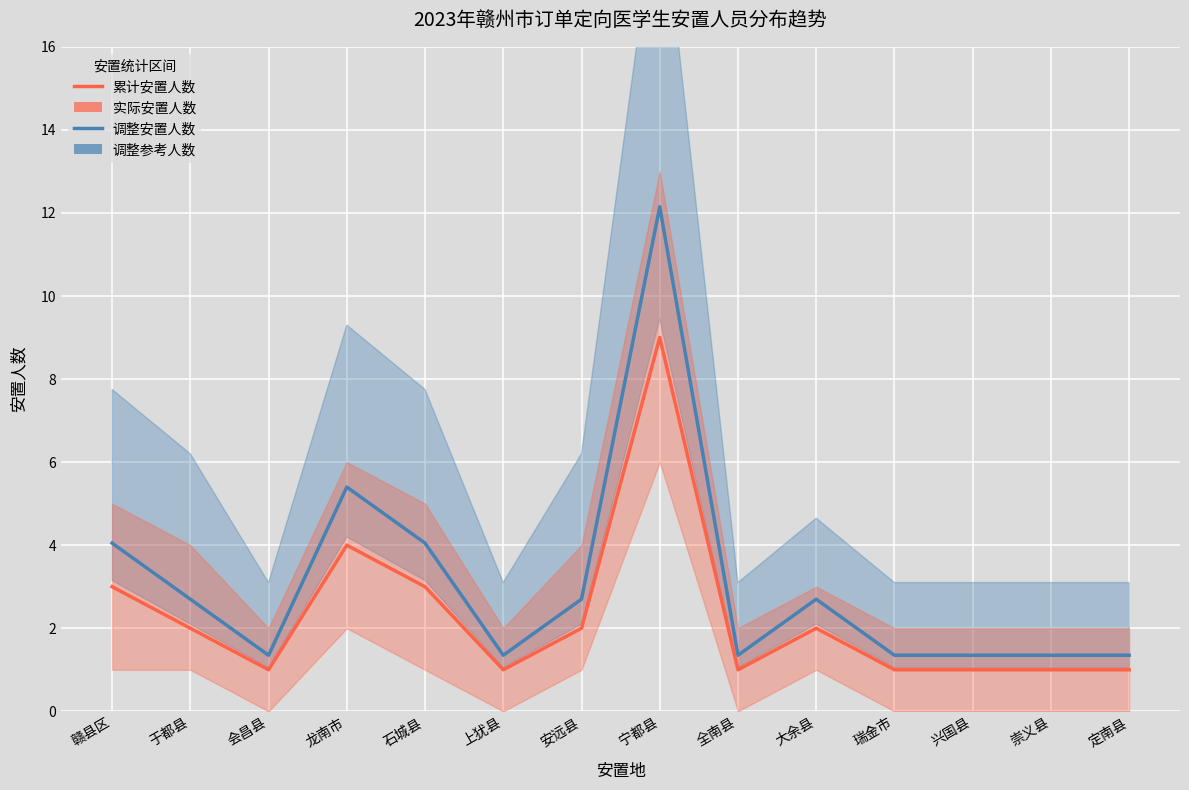

What is the label of the 4th point from the left?

龙南市